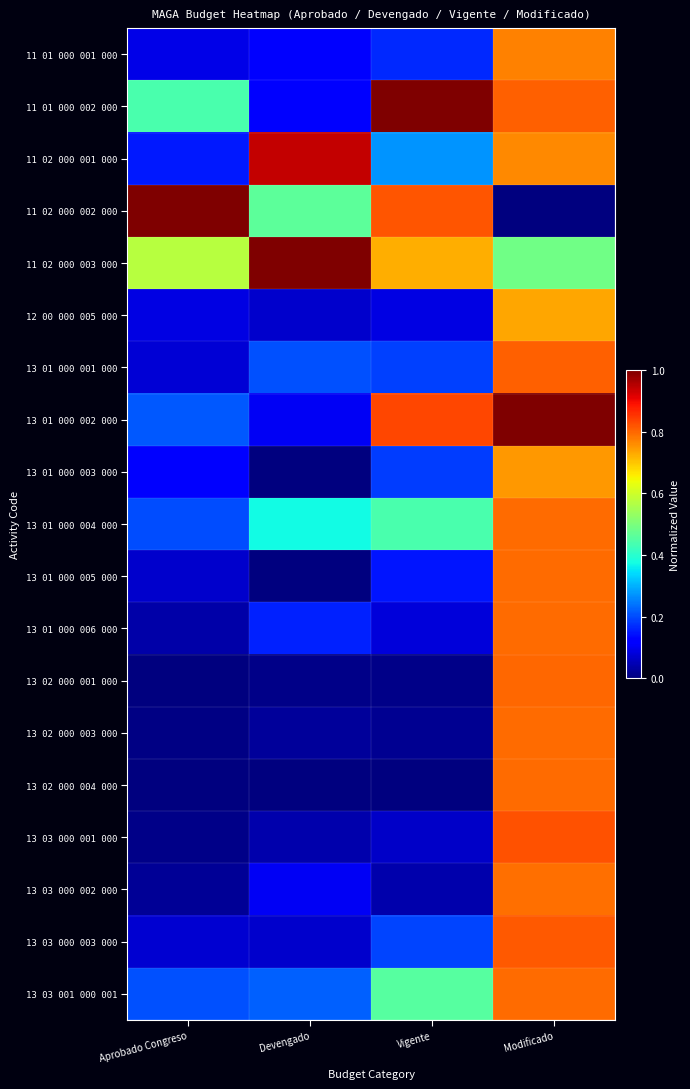

Rank the series at Modificado from highest to lowest value.

13 01 000 002 000, 13 03 000 001 000, 13 03 000 003 000, 11 01 000 002 000, 13 01 000 001 000, 13 02 000 001 000, 13 02 000 003 000, 13 02 000 004 000, 13 01 000 004 000, 13 01 000 005 000, 13 01 000 006 000, 13 03 001 000 001, 13 03 000 002 000, 11 01 000 001 000, 11 02 000 001 000, 13 01 000 003 000, 12 00 000 005 000, 11 02 000 003 000, 11 02 000 002 000